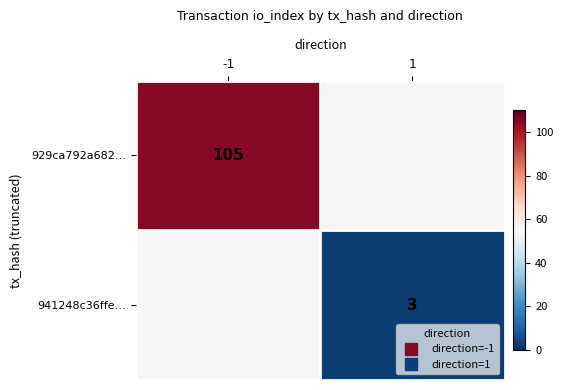

Count the number of data series in this chart.

2